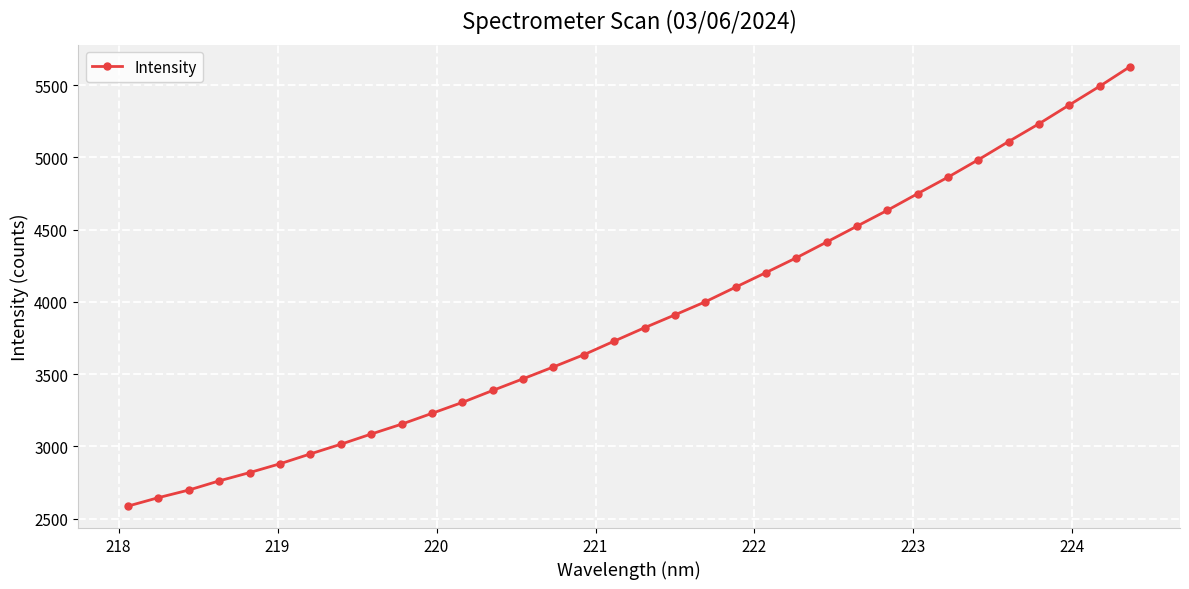

What is the smallest value displayed?

2587.6